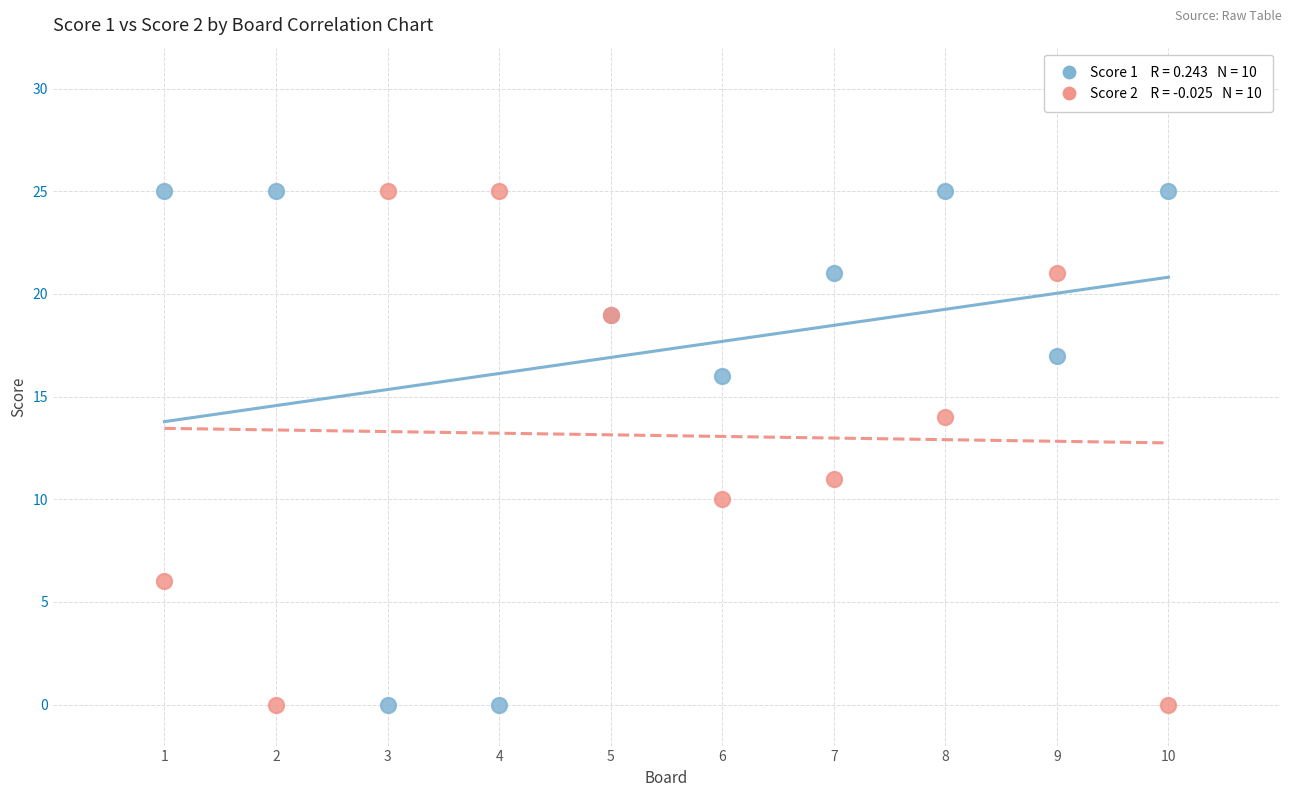

Across all series, what Y value is closest to 12?

11